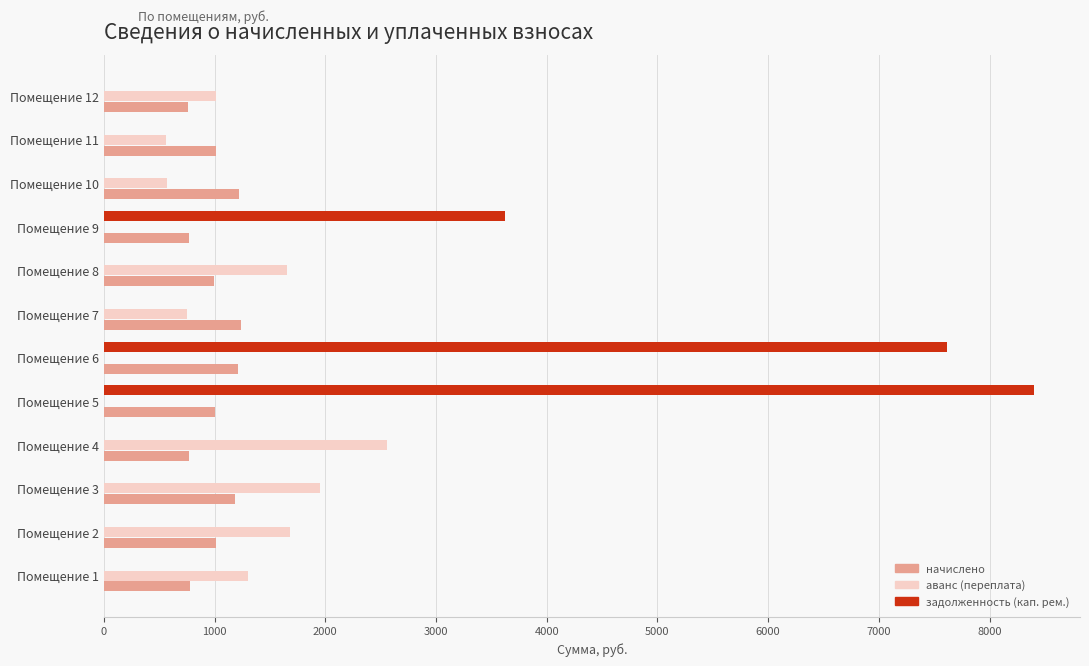

What is the sum of the аванс (переплата) values at Помещение 4 and Помещение 11?

3113.1